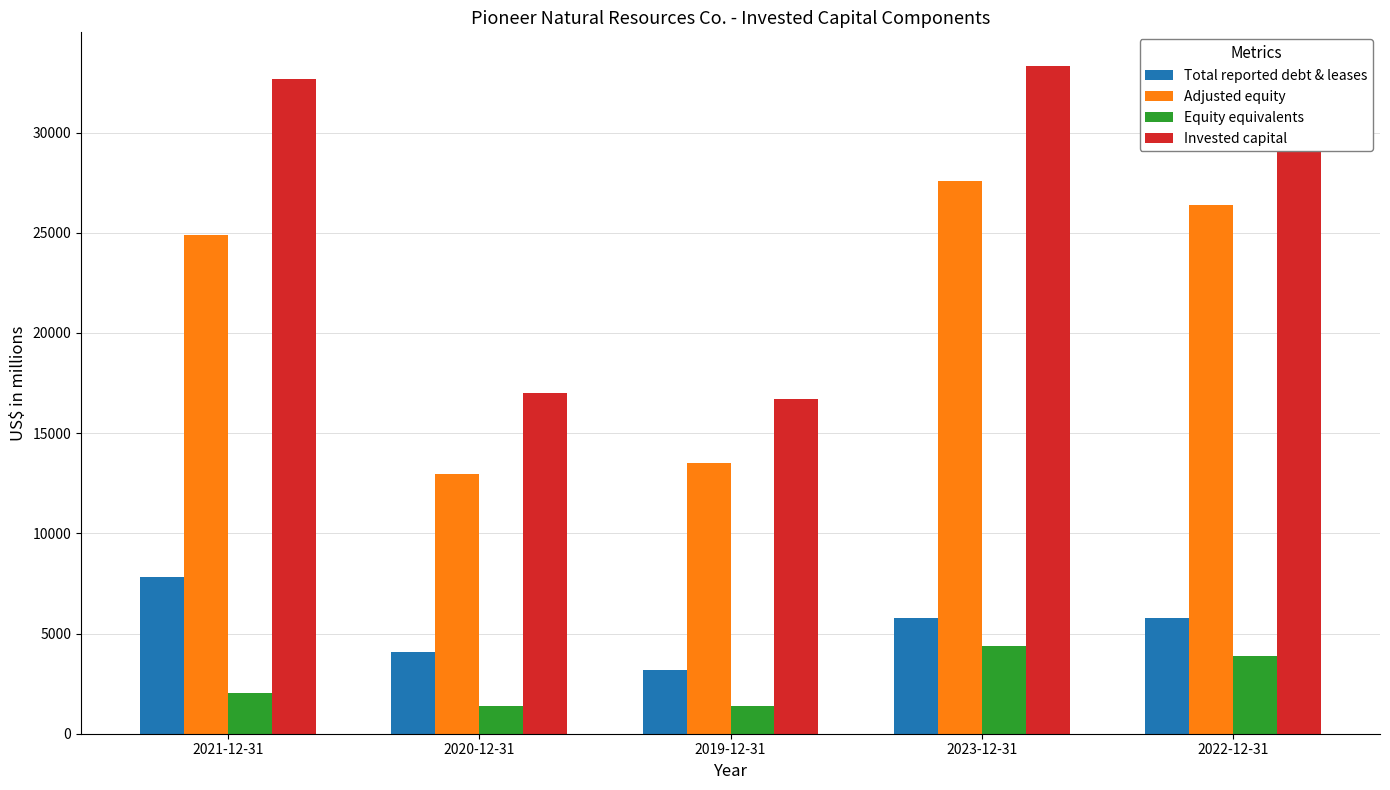

Is the value of Adjusted equity at 2021-12-31 greater than the value of Invested capital at 2023-12-31?

No